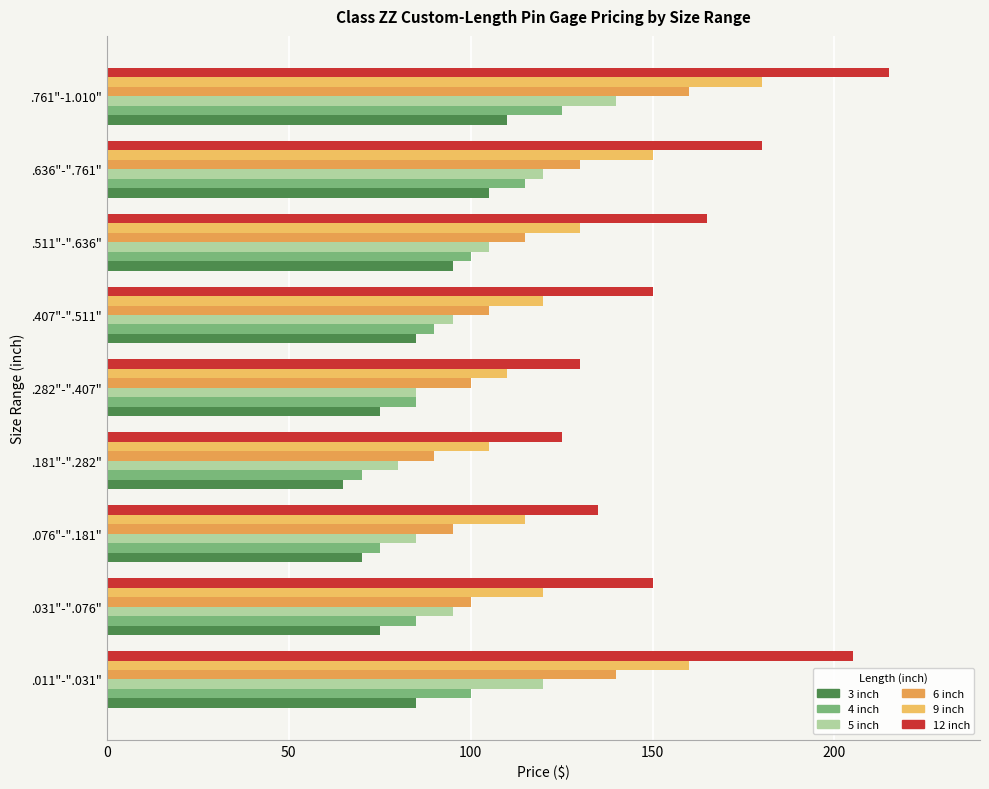

Which series has the largest total across all categories?

12 inch